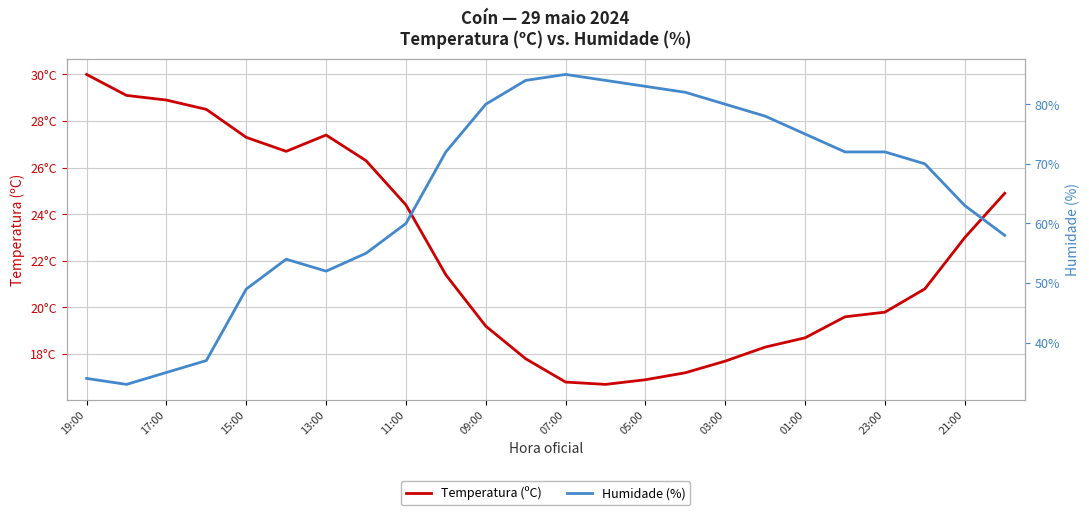

What is the difference between the Temperatura (ºC) values at 21 and 19?

1.2